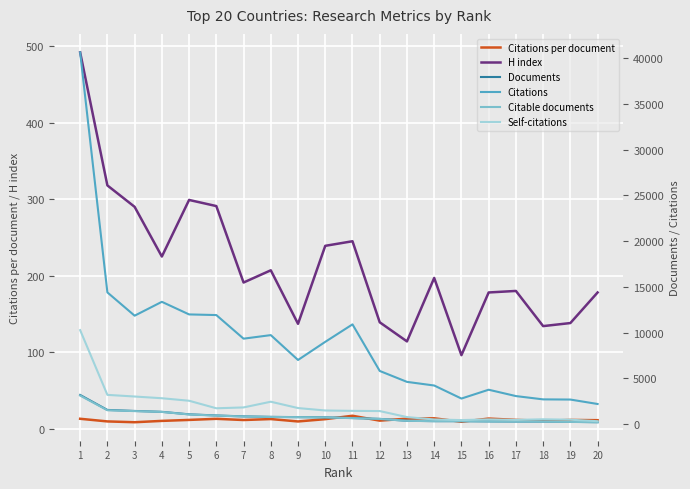

True or false: H index and Citations per document intersect in this chart.

False